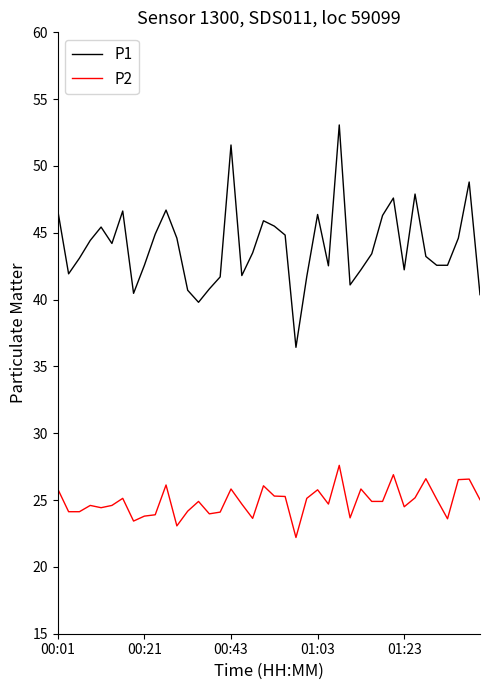

Which series has the widest spread of values?

P1